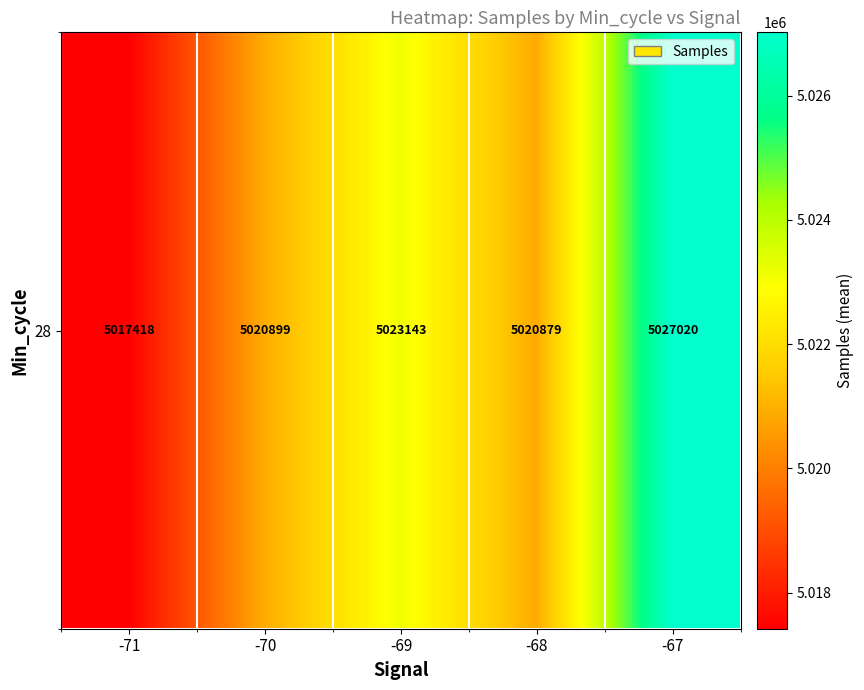

Reading right to left, transcribe all the data shown in this chart.

5027020.0	5020878.5	5023143.2	5020899.0	5017418.0